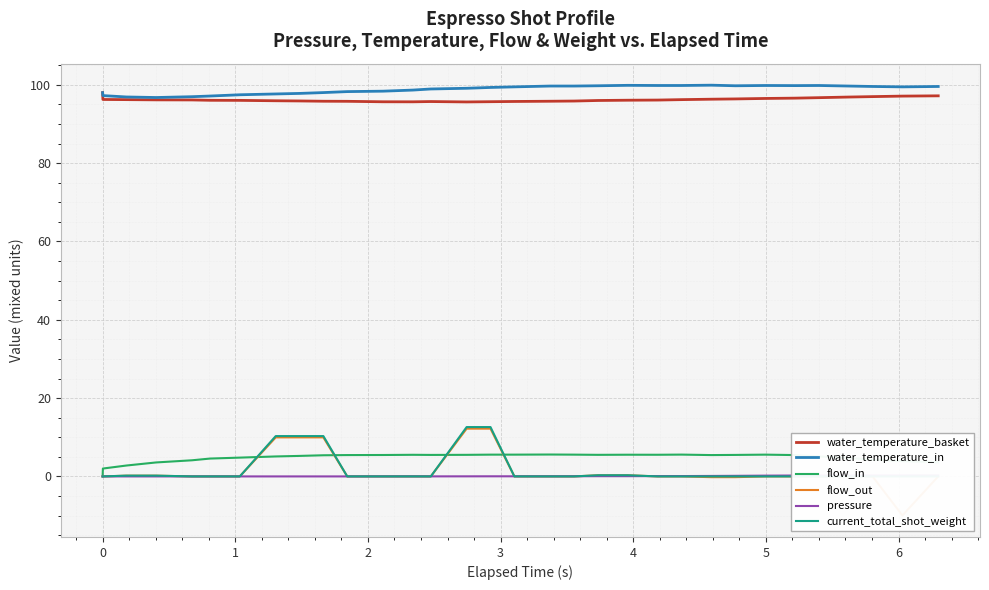

Which series has the widest spread of values?

flow_out